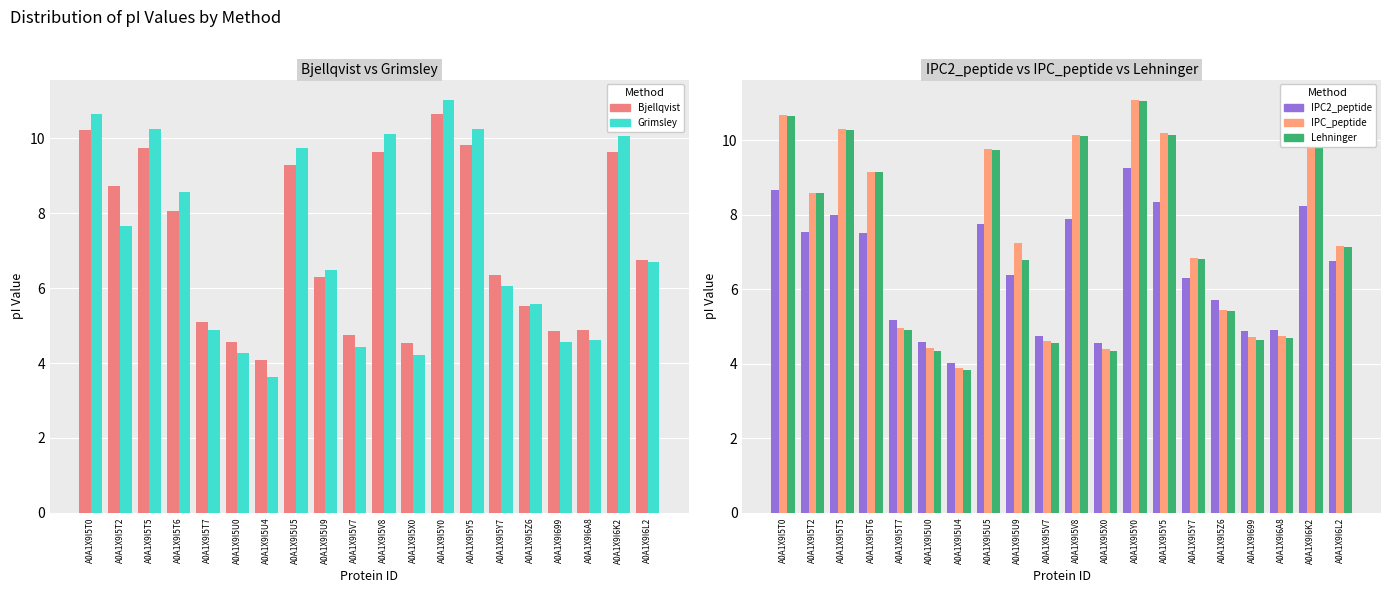

How many values in the Grimsley series are below 6?

8